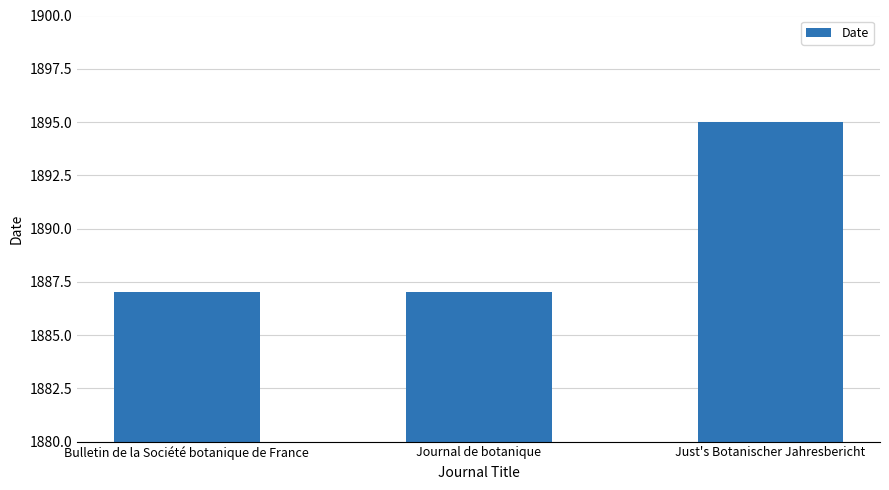

Reading right to left, list all the values displayed in this chart.

1895	1887	1887